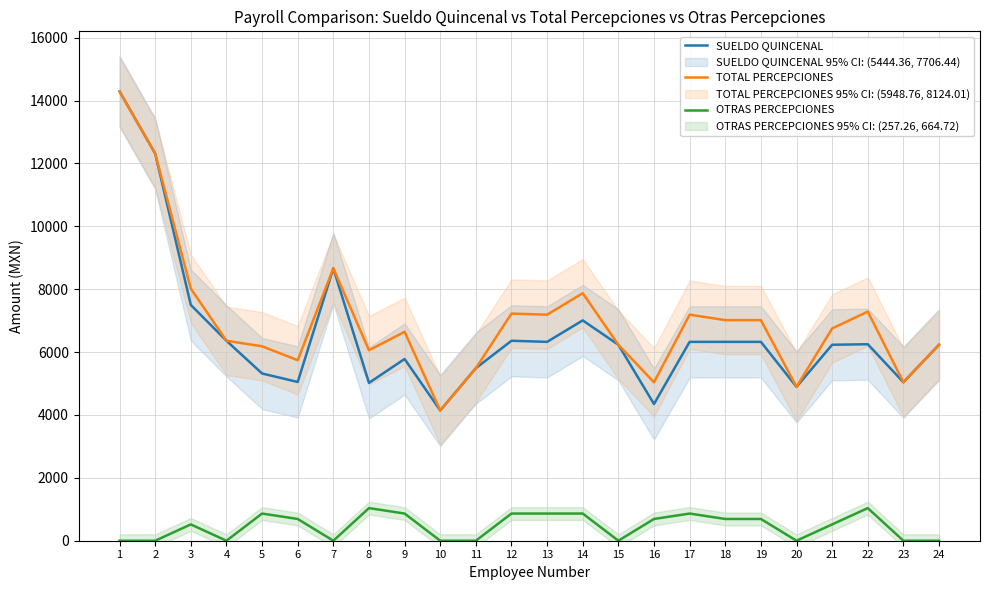

Reading right to left, transcribe all the data shown in this chart.

SUELDO QUINCENAL: 6232.0	5040.2	6248.9	6232.0	4893.5	6324.3	6324.3	6324.3	4348.0	6232.0	7007.2	6324.3	6359.2	5487.2	4143.0	5779.4	5020.3	8664.0	5048.9	5318.9	6359.2	7498.3	12312.0	14288.0
TOTAL PERCEPCIONES: 6232.0	5040.2	7286.1	6750.6	4893.5	7015.8	7015.8	7188.7	5039.5	6232.0	7871.6	7188.7	7223.6	5487.2	4143.0	6643.8	6057.5	8664.0	5740.4	6183.3	6359.2	8016.9	12312.0	14288.0
OTRAS PERCEPCIONES: 0.0	0.0	1037.2	518.6	0.0	691.5	691.5	864.4	691.5	0.0	864.4	864.4	864.4	0.0	0.0	864.4	1037.2	0.0	691.5	864.4	0.0	518.6	0.0	0.0